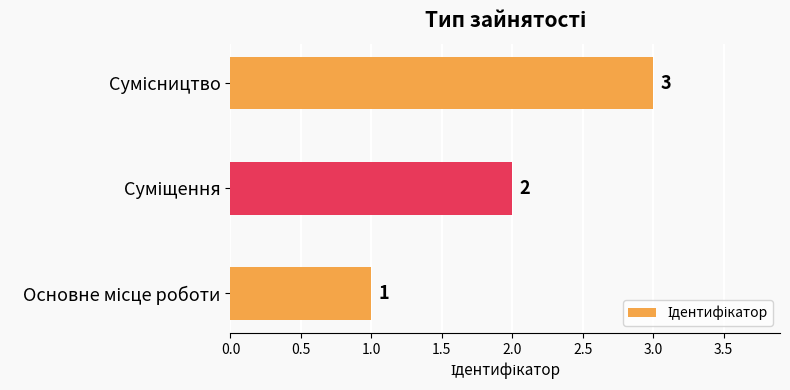

What is the greatest value displayed?

3